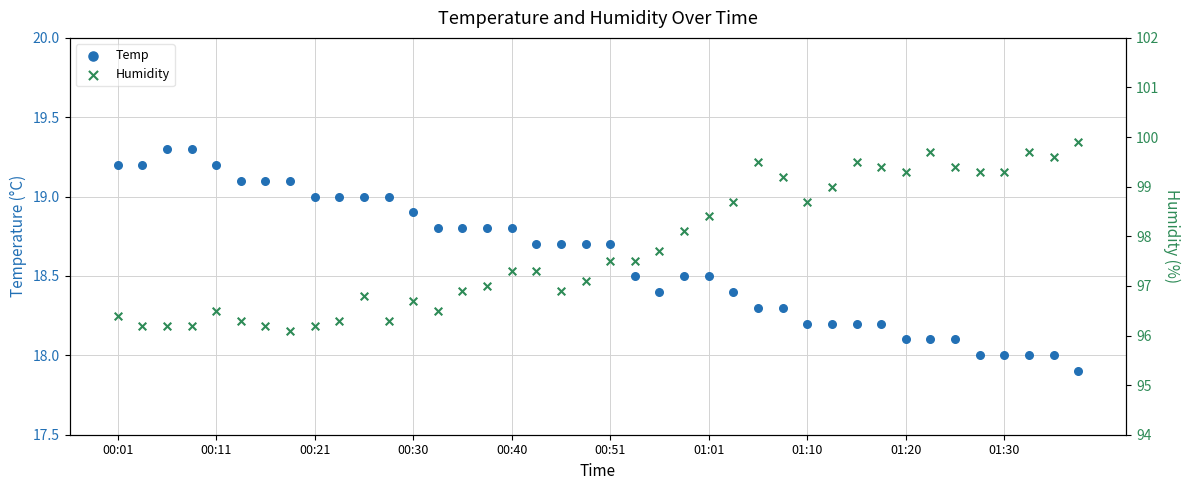

At how many categories does at least one series exceed 85?

40